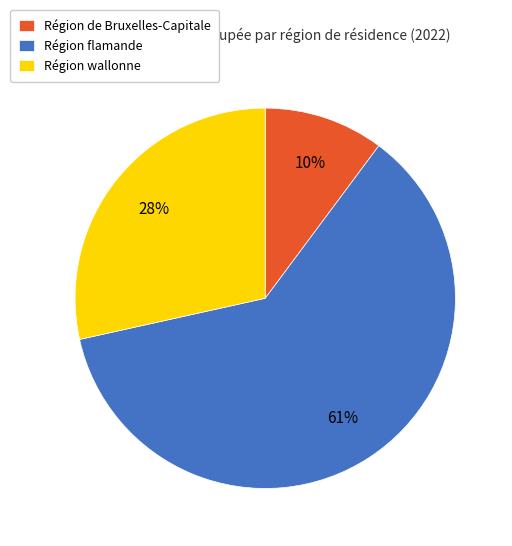

To the nearest percent, what portion does Région wallonne represent?

28%